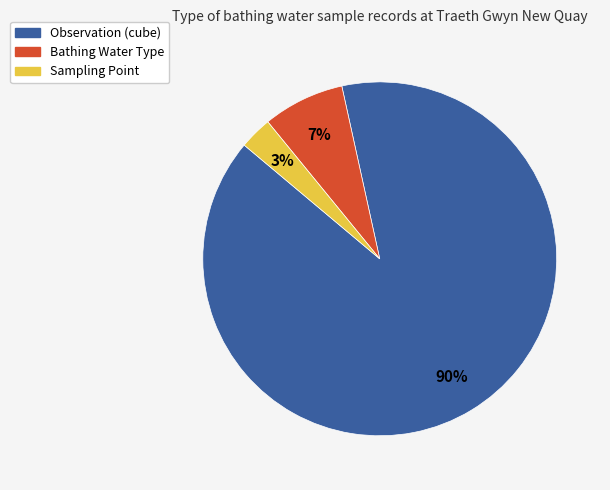

Is the sum of Sampling Point and Bathing Water Type greater than half?

No